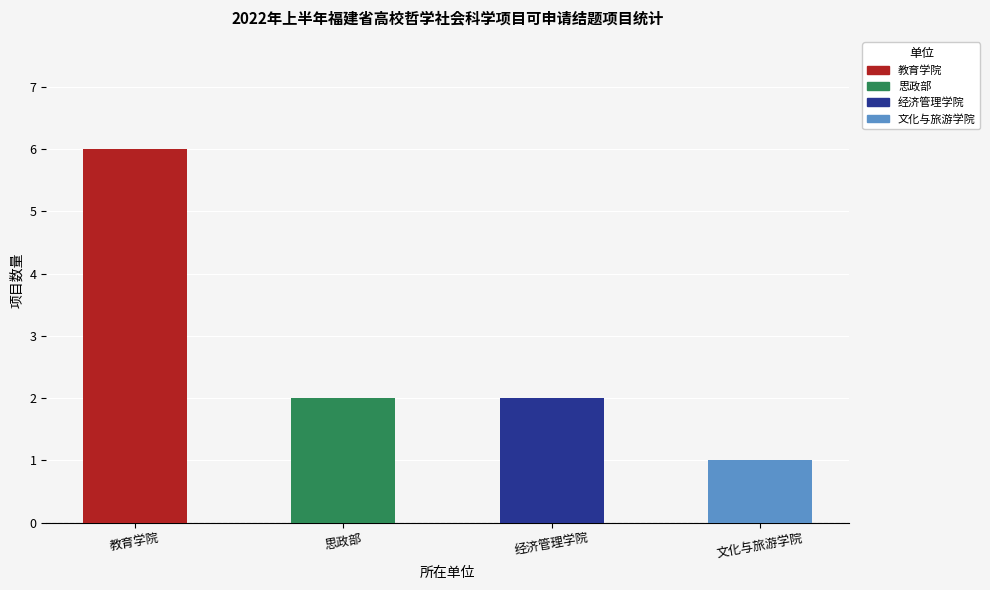

Reading left to right, what are all the values shown in this chart?

6	2	2	1